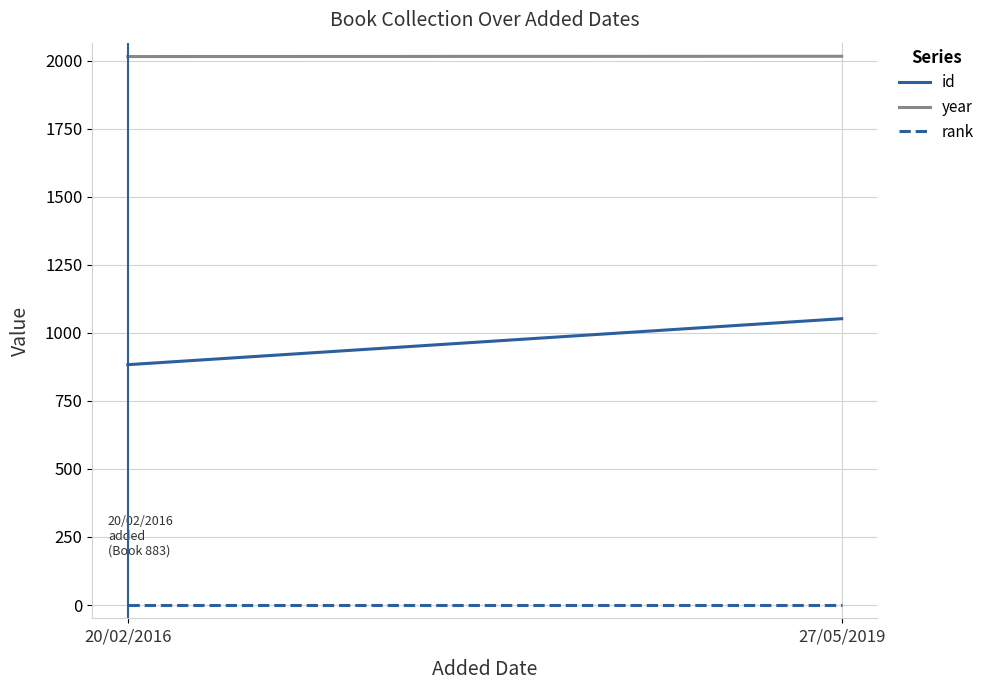

What are all the series names shown in the legend?

id, year, rank